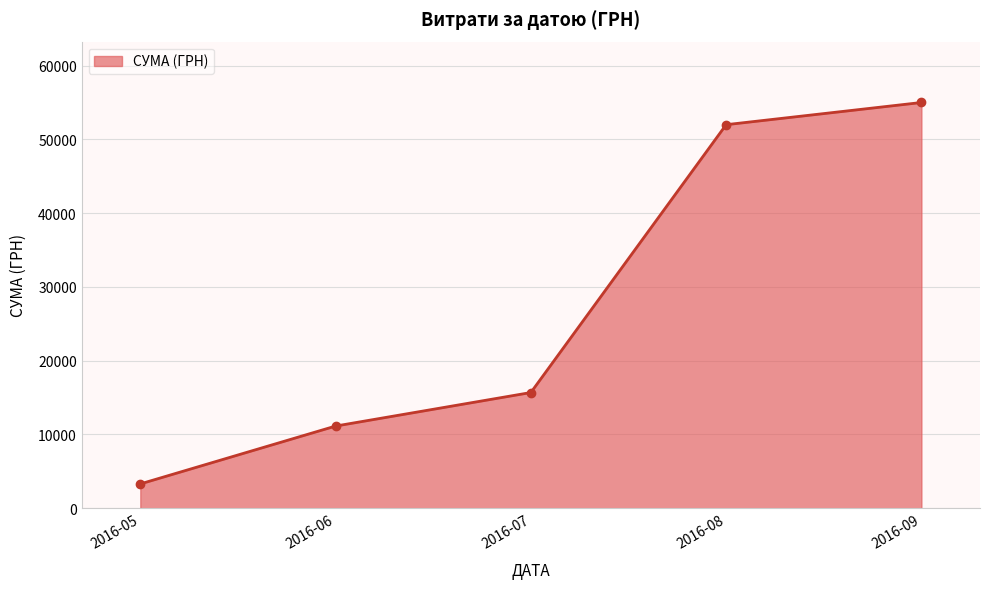

What is the change in value from 2016-05 to 2016-06?

+7840.7